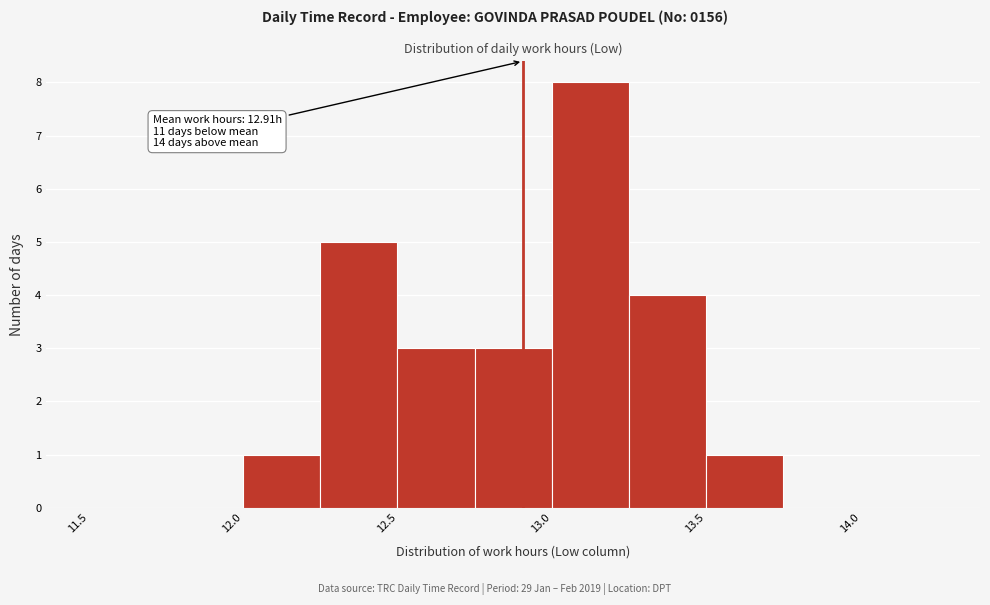

Over which range of the x-axis is the bar tallest?

13.00 to 13.25